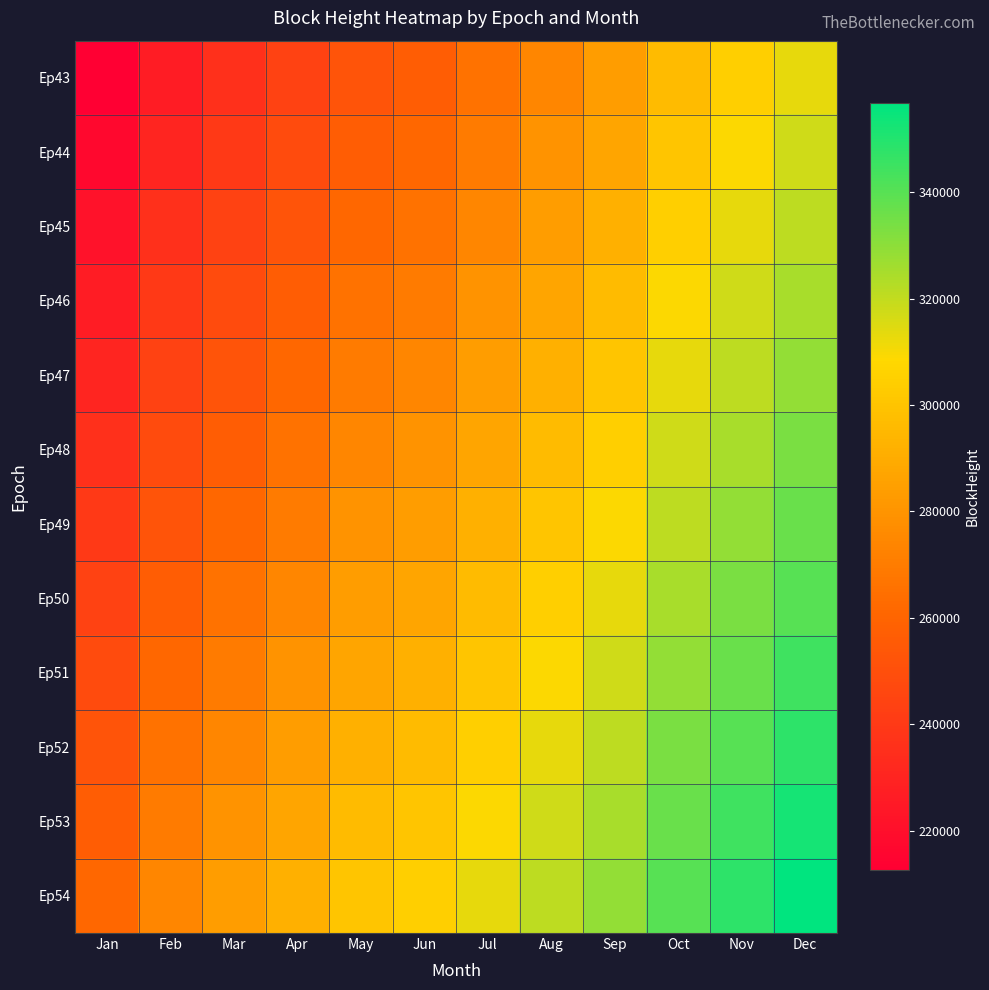

Rank the series at Jan from lowest to highest value.

Ep43, Ep44, Ep45, Ep46, Ep47, Ep48, Ep49, Ep50, Ep51, Ep52, Ep53, Ep54